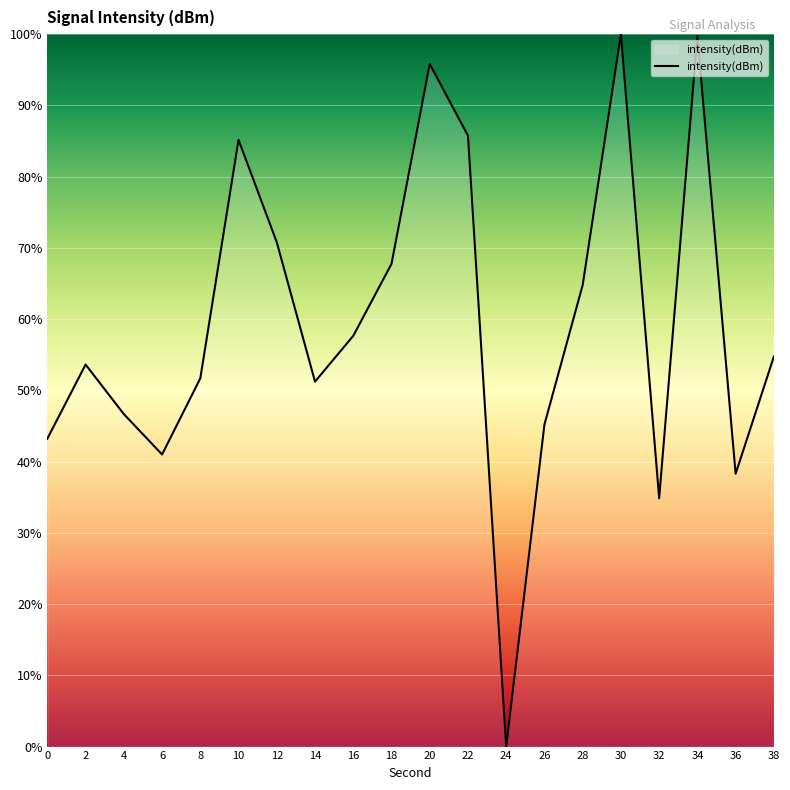

What is the maximum value shown in the chart?

100.0